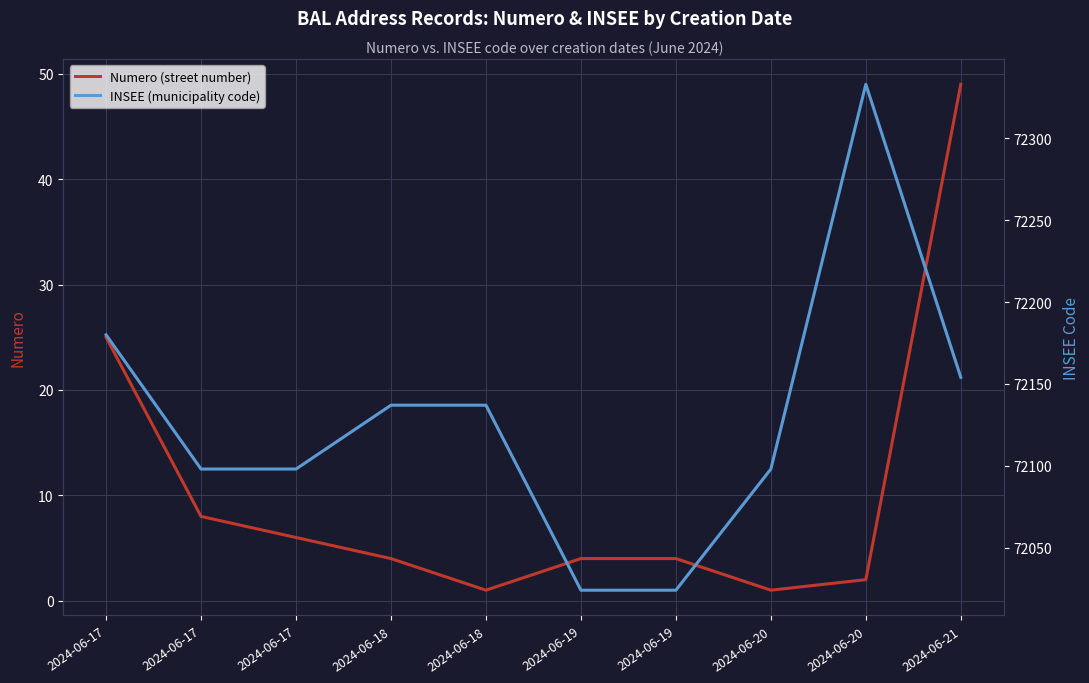

Rank the series at 2024-06-18 from lowest to highest value.

Numero, INSEE